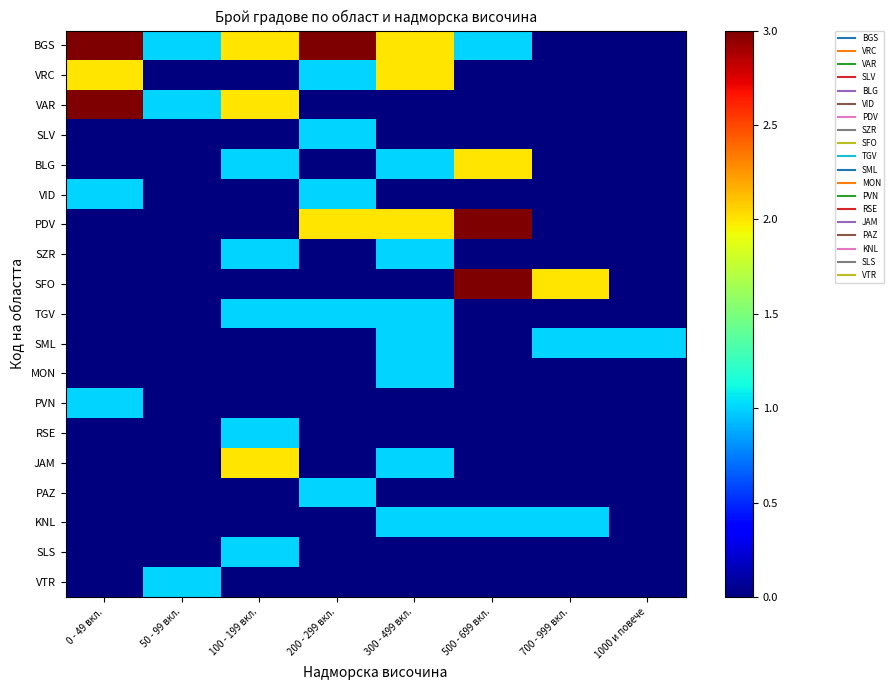

How many categories are shown in the chart?

8